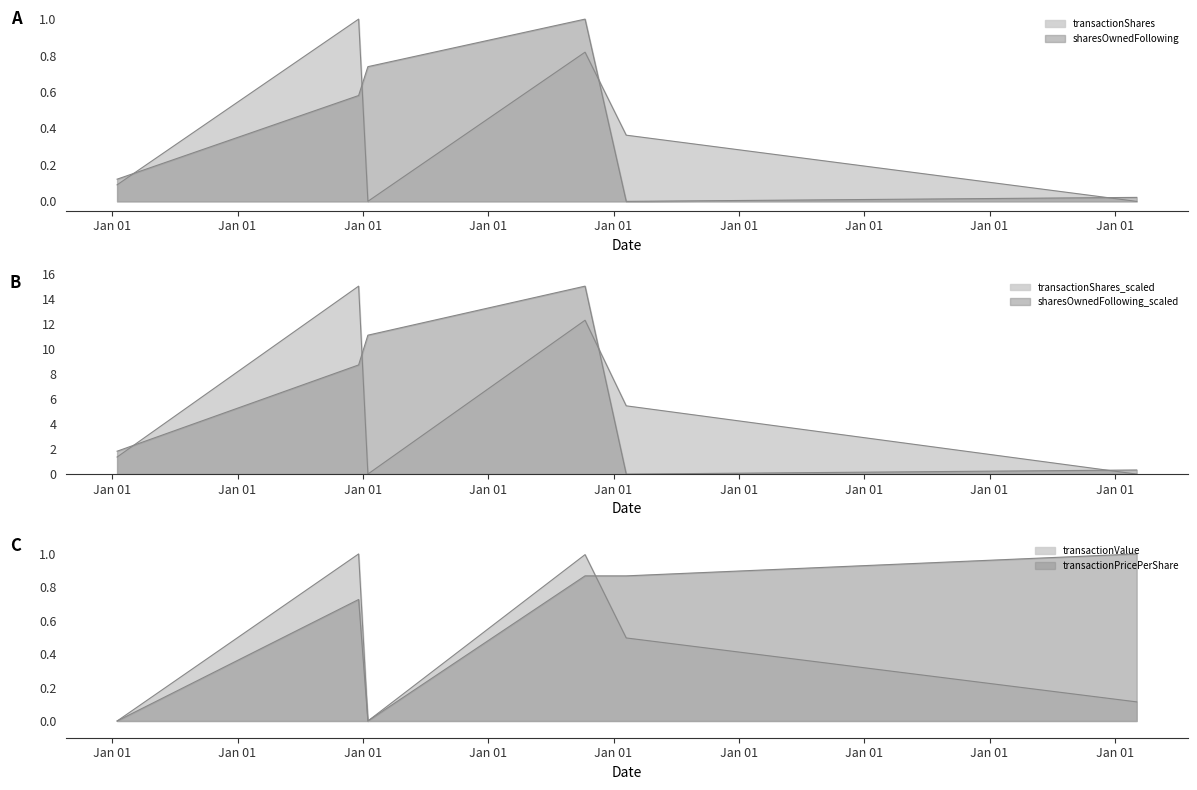

Which has a higher value, 2015-01-15 or 2019-02-07?

2019-02-07